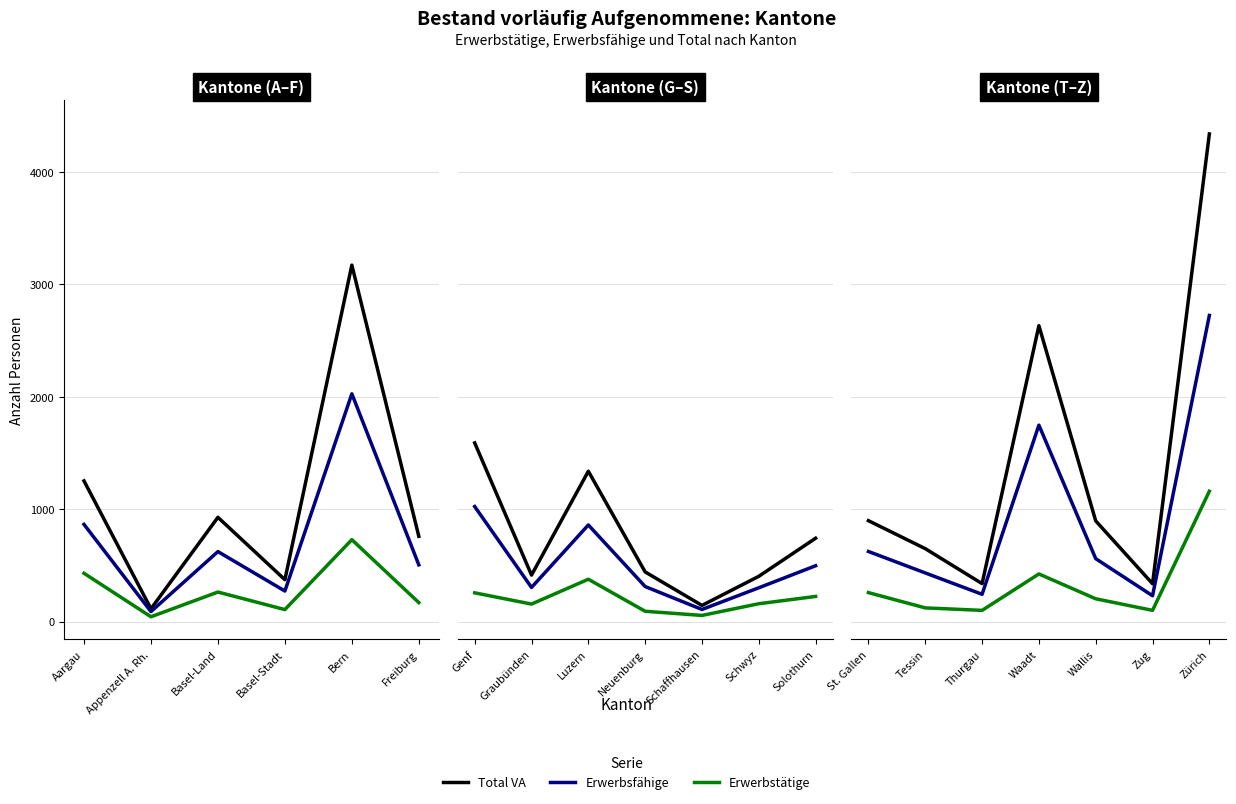

True or false: Total VA and Erwerbsfähige cross at least once.

False